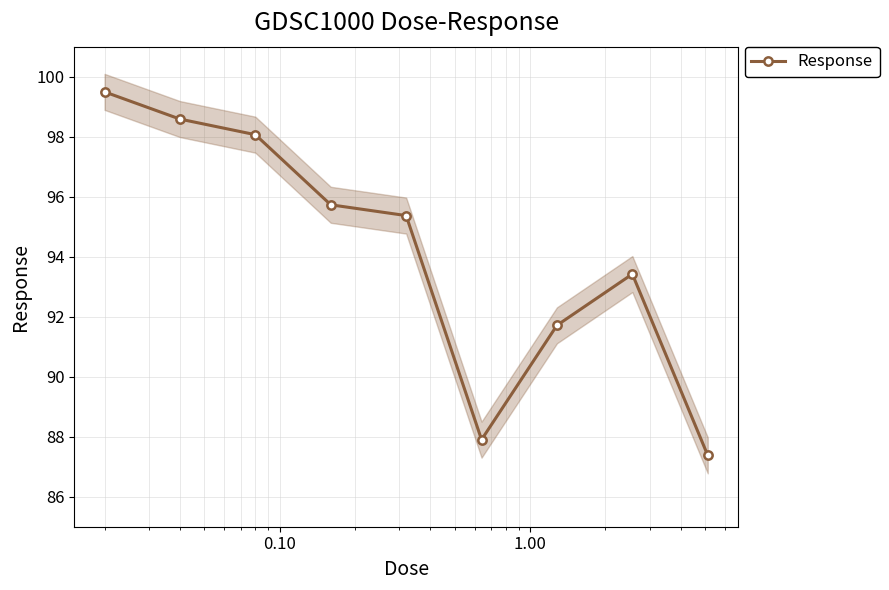

How many categories are shown in the chart?

9